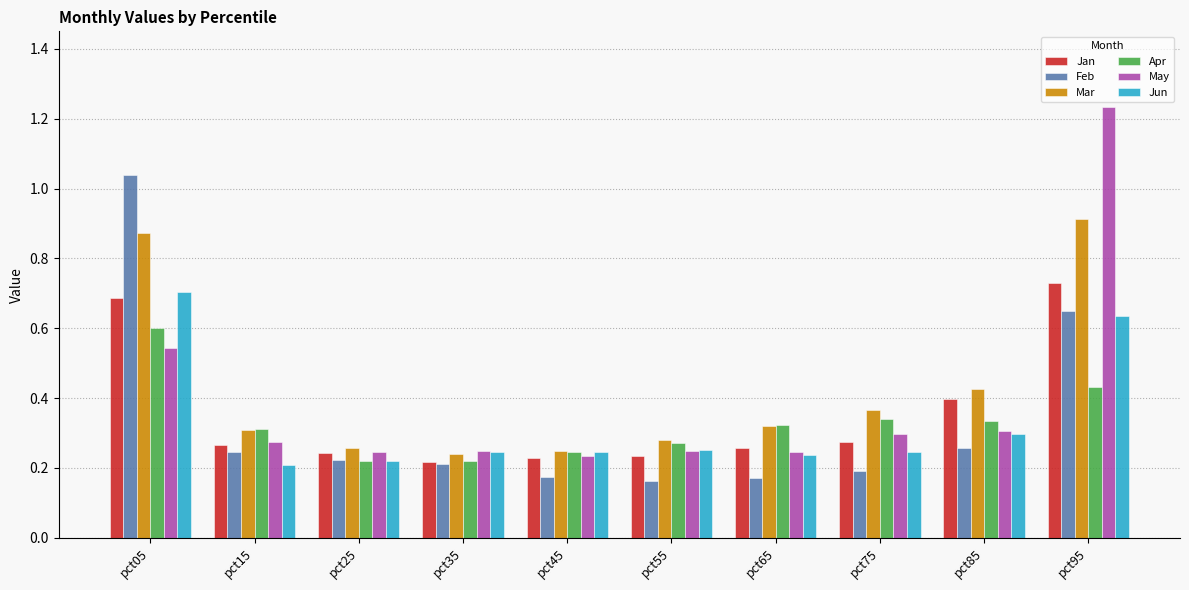

Rank the series at pct05 from lowest to highest value.

May, Apr, Jan, Jun, Mar, Feb